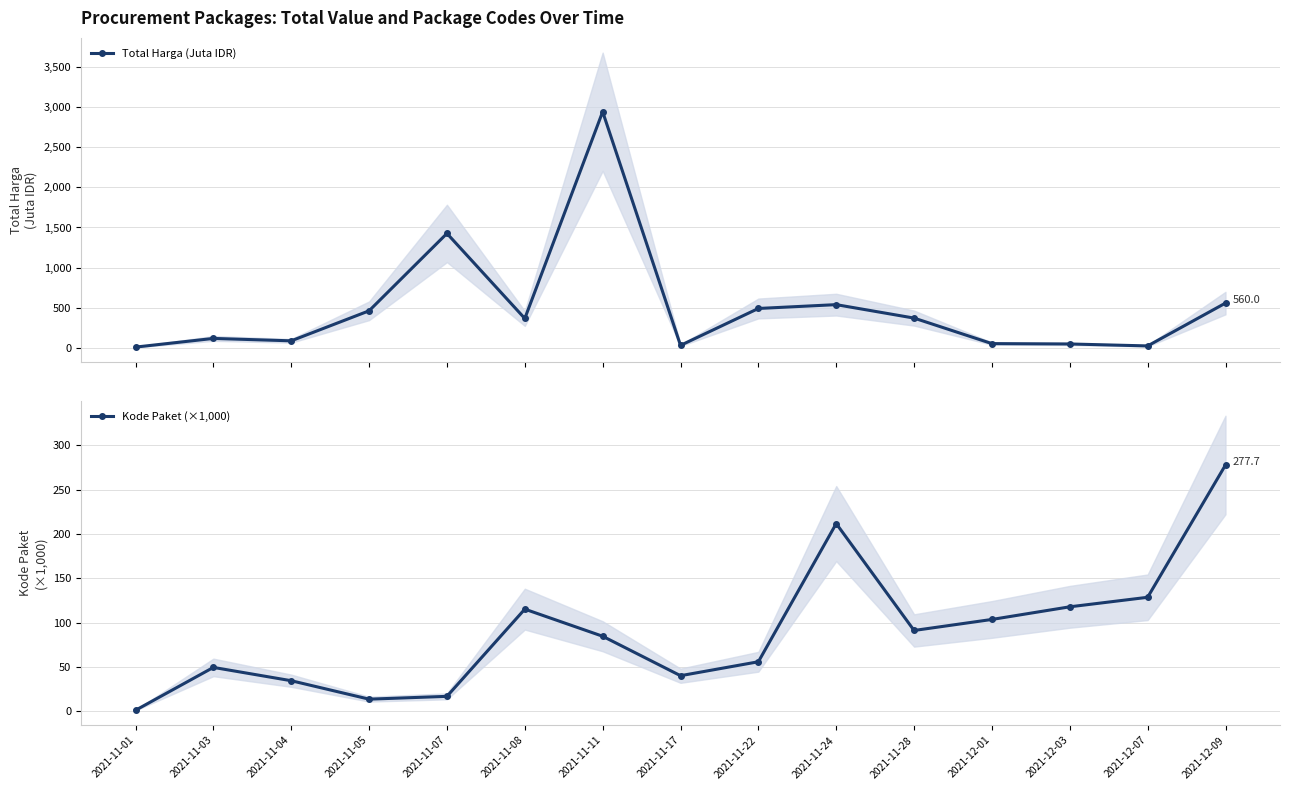

What position from the left is 2021-11-11?

7